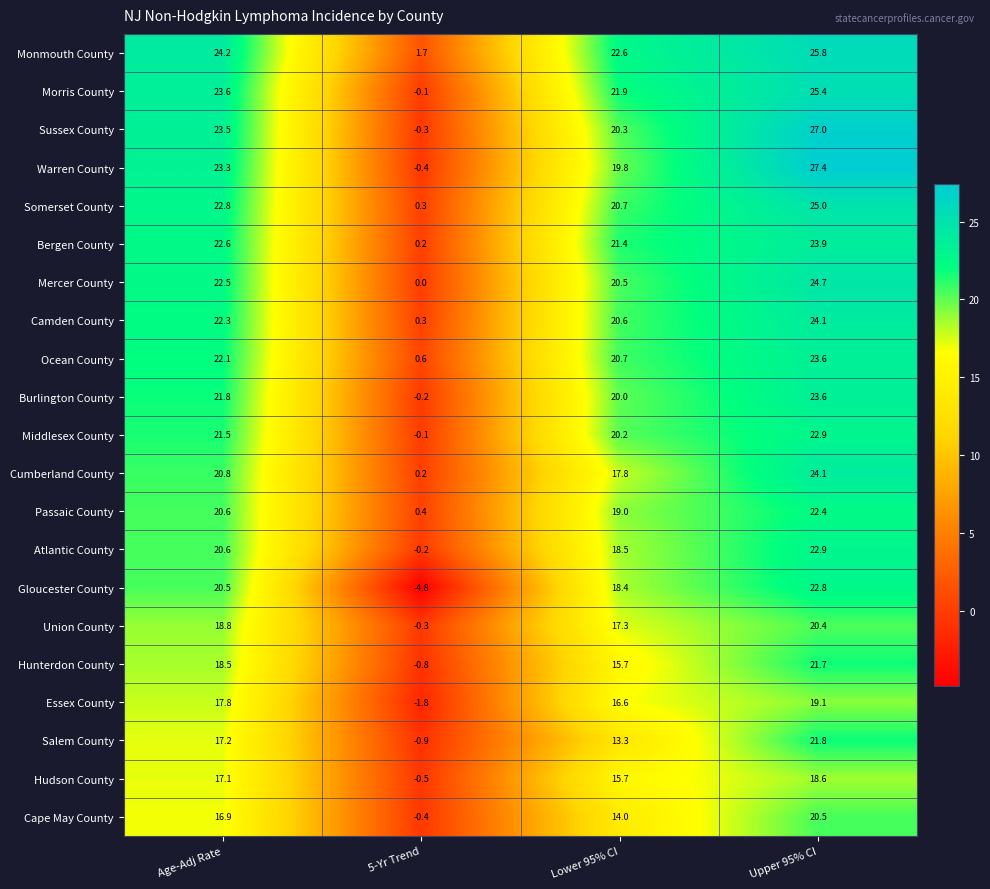

What is the total value across all series at 5-Yr Trend?

-7.1